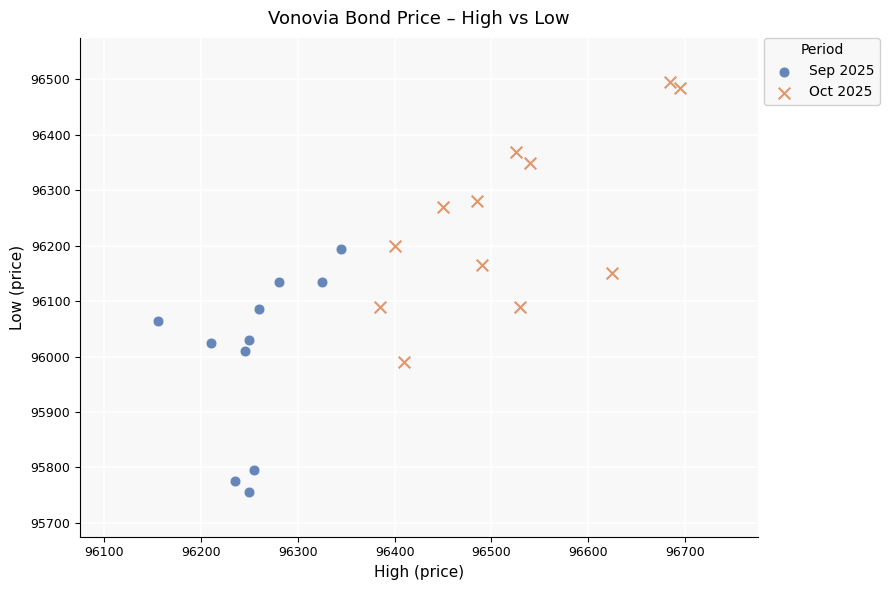

Which series contains the lowest Y value?

Sep 2025